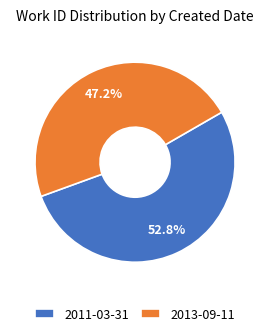

To the nearest percent, what is the average slice percentage?

50%